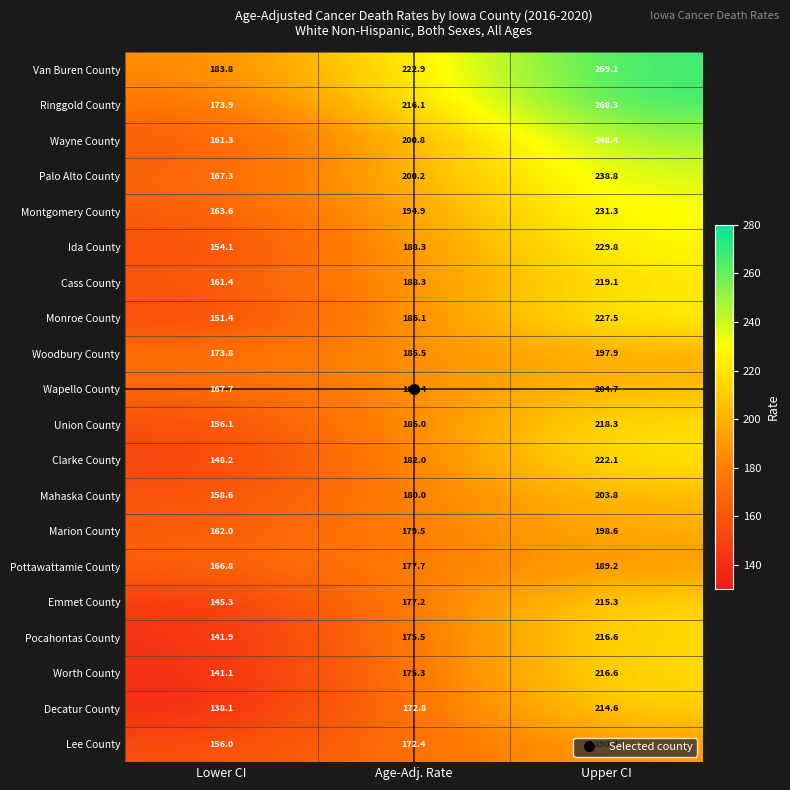

Which series has the largest range (max minus min)?

Ringgold County